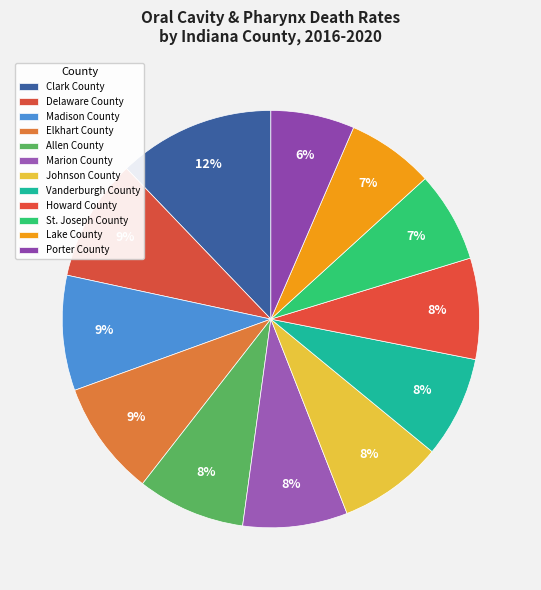

Count the number of slices in the pie.

12